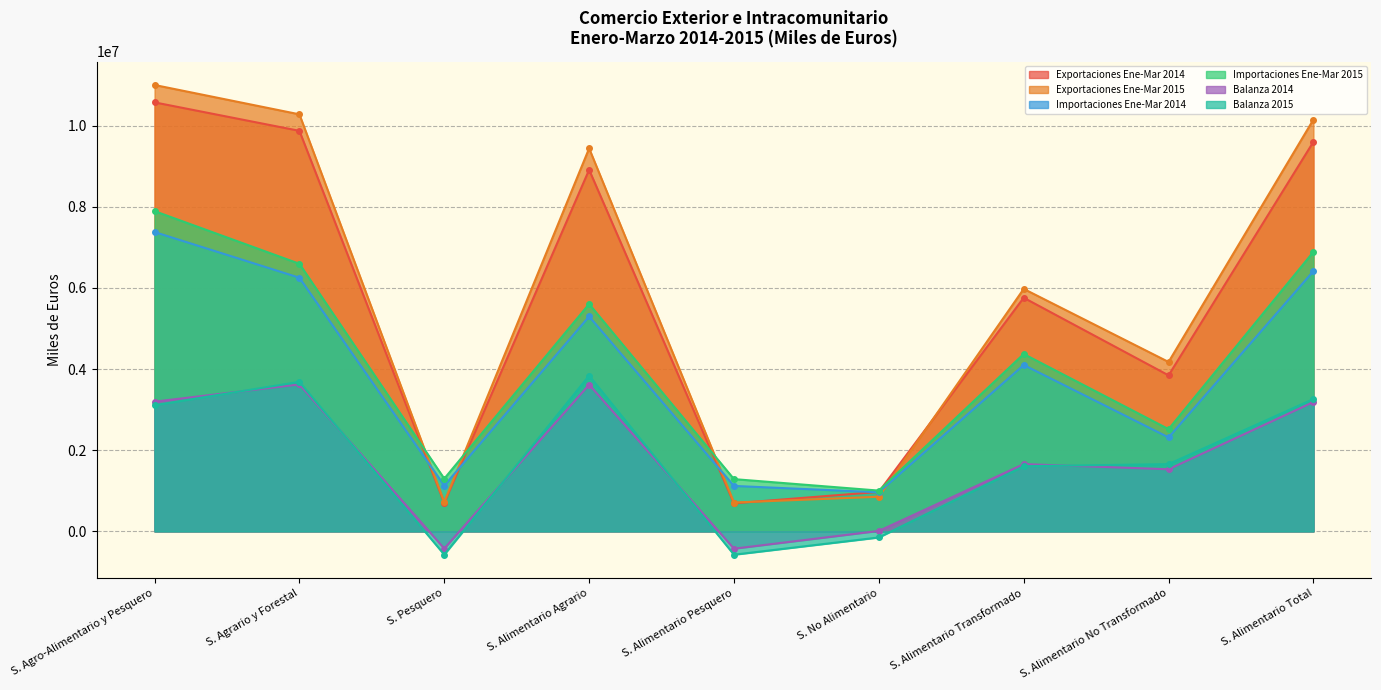

What is the sum of the Importaciones Ene-Mar 2014 values at S. Alimentario Transformado and S. Alimentario Total?

10512665